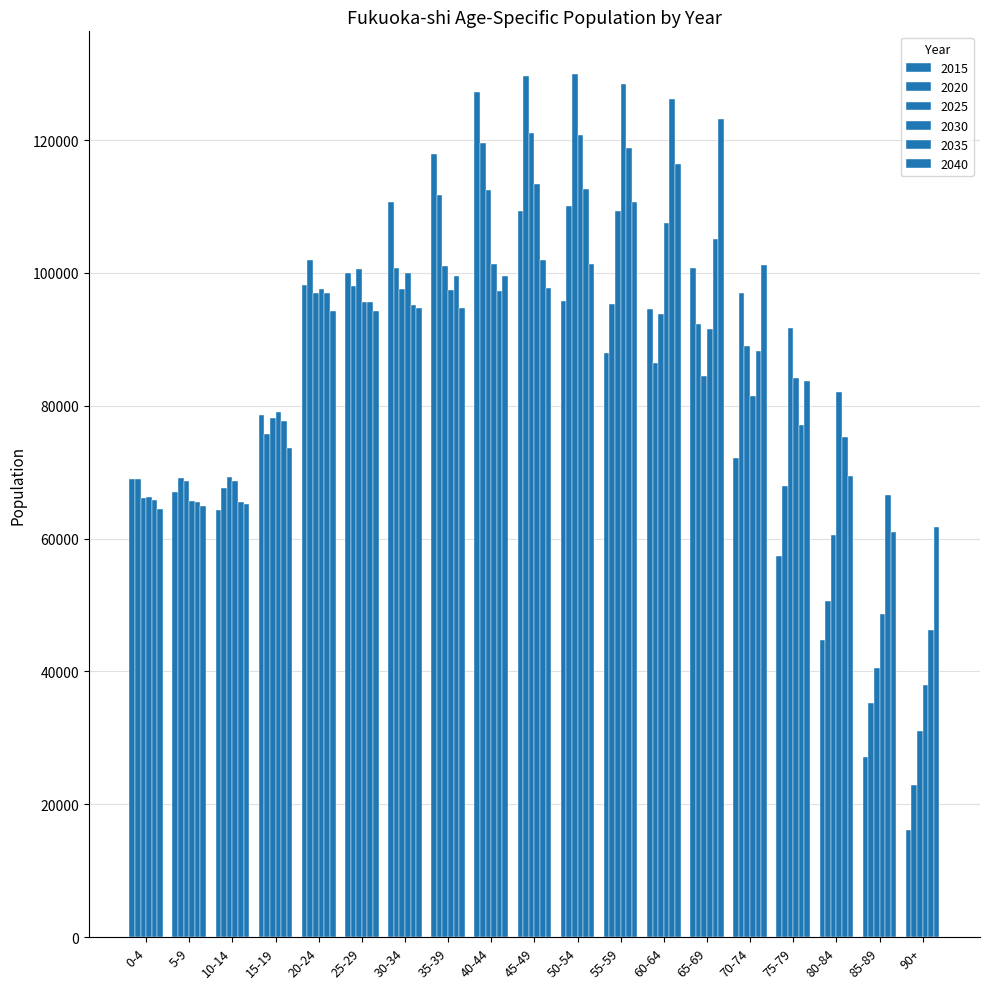

What is the difference between the second highest and minimum values in the 2020 series?

96575